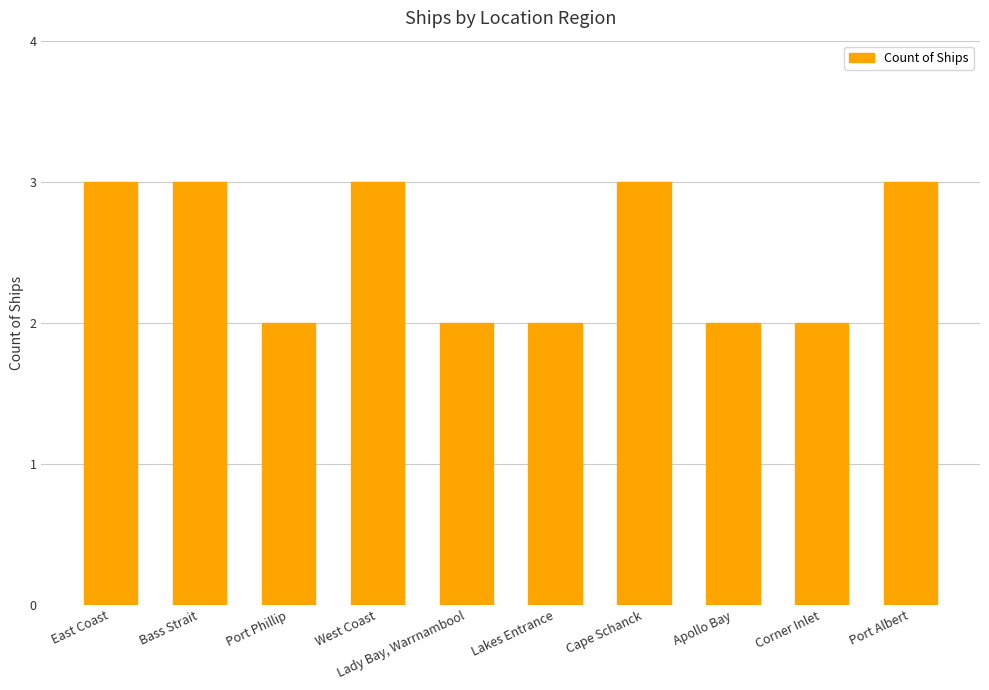

What is the difference between the second highest and second lowest values?

1